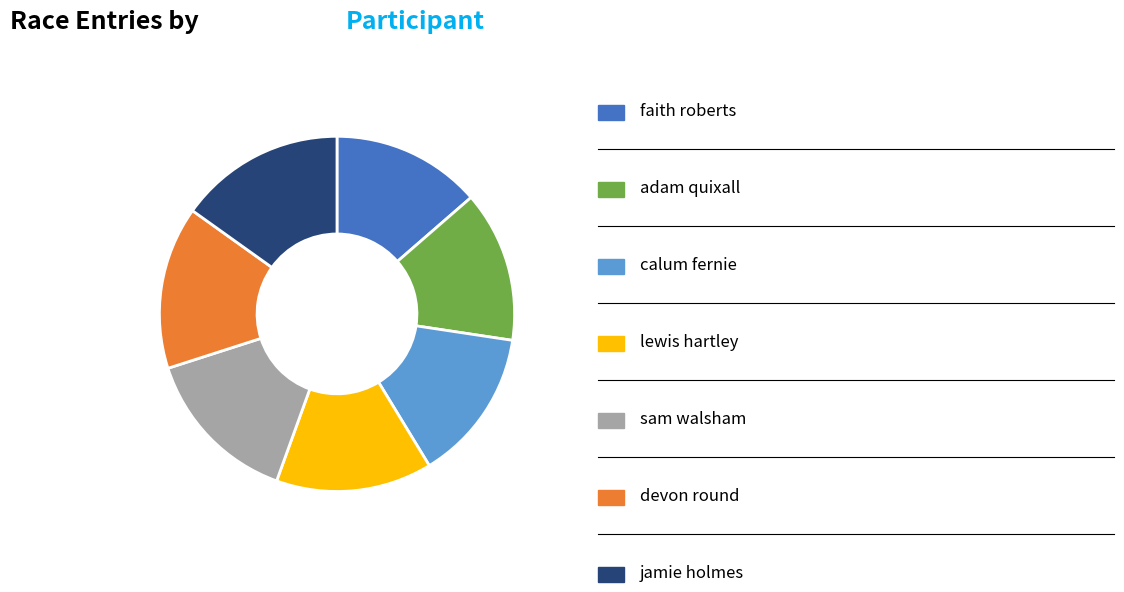

Is there a majority slice in this chart?

No